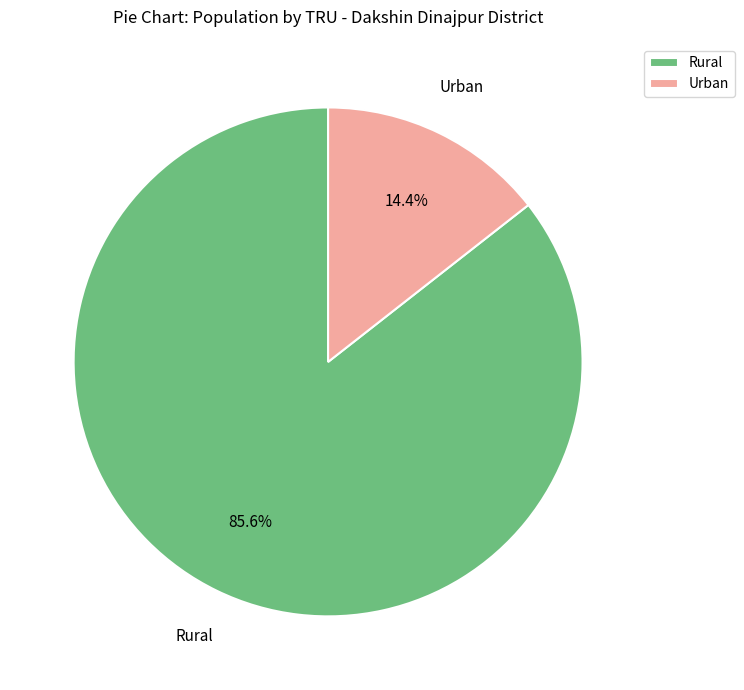

Approximately how many times larger is the value at Urban compared to Rural?

0.2